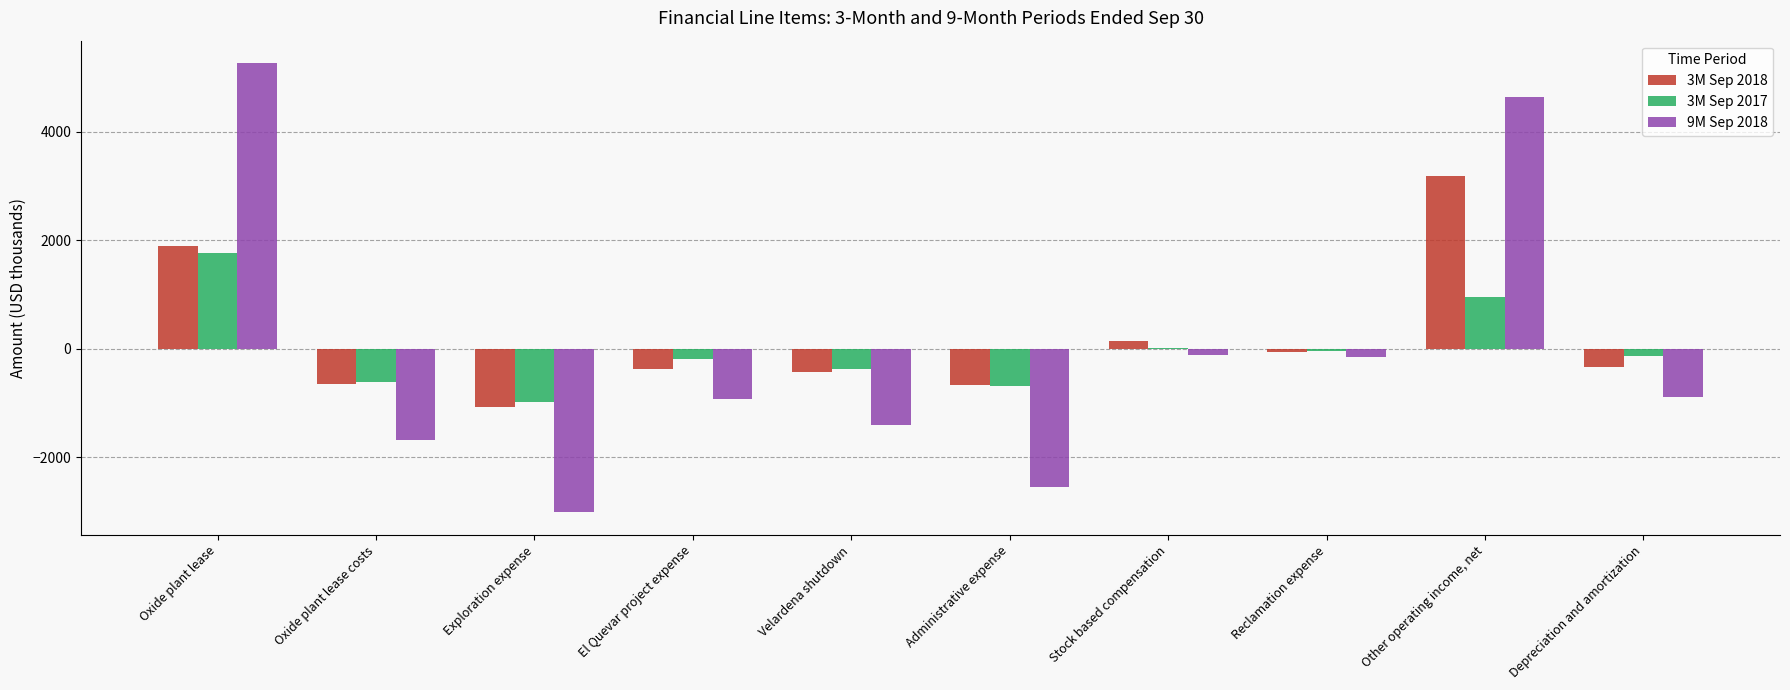

Which series has the largest range (max minus min)?

9M Sep 2018